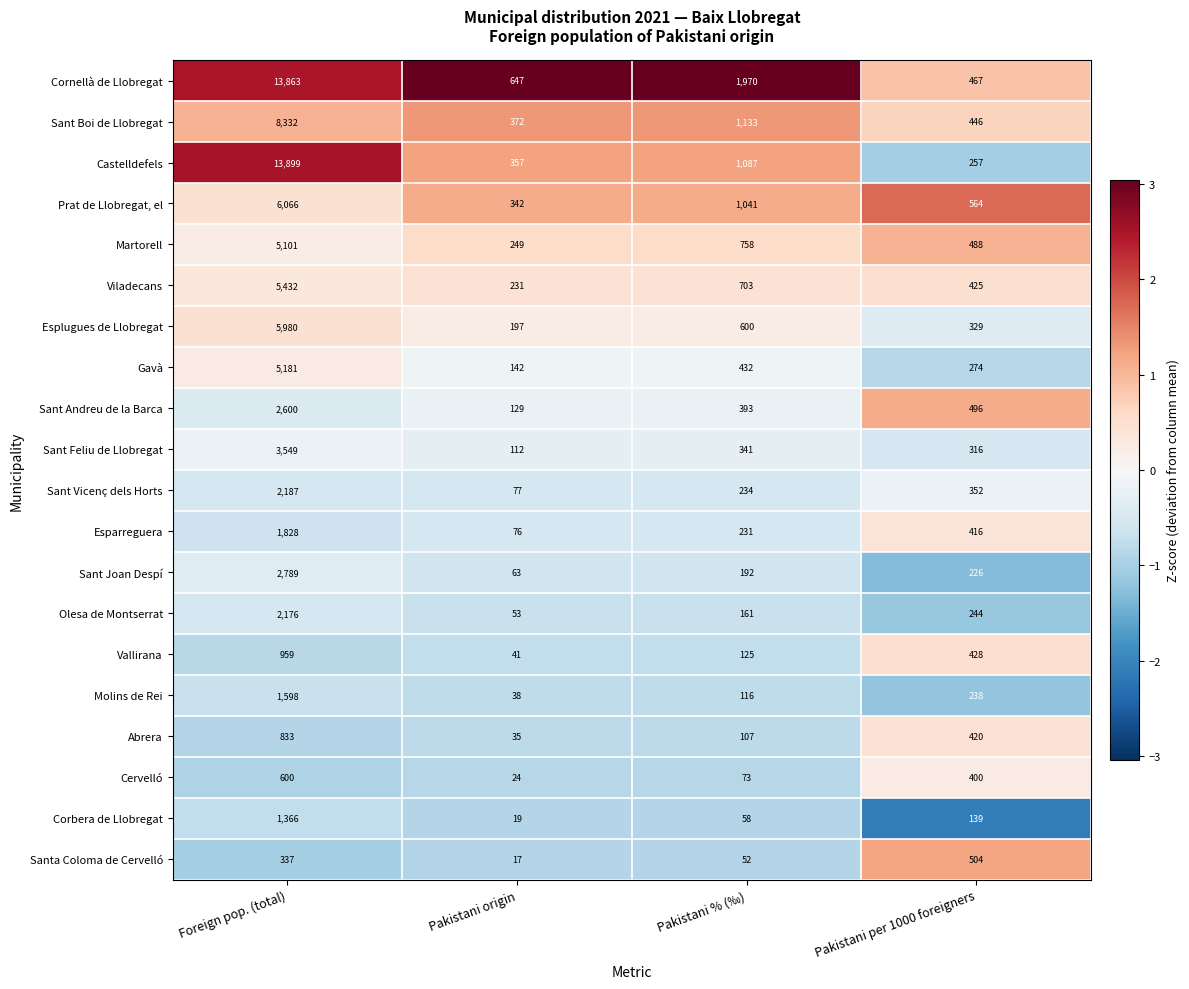

How many categories are shown in the chart?

4